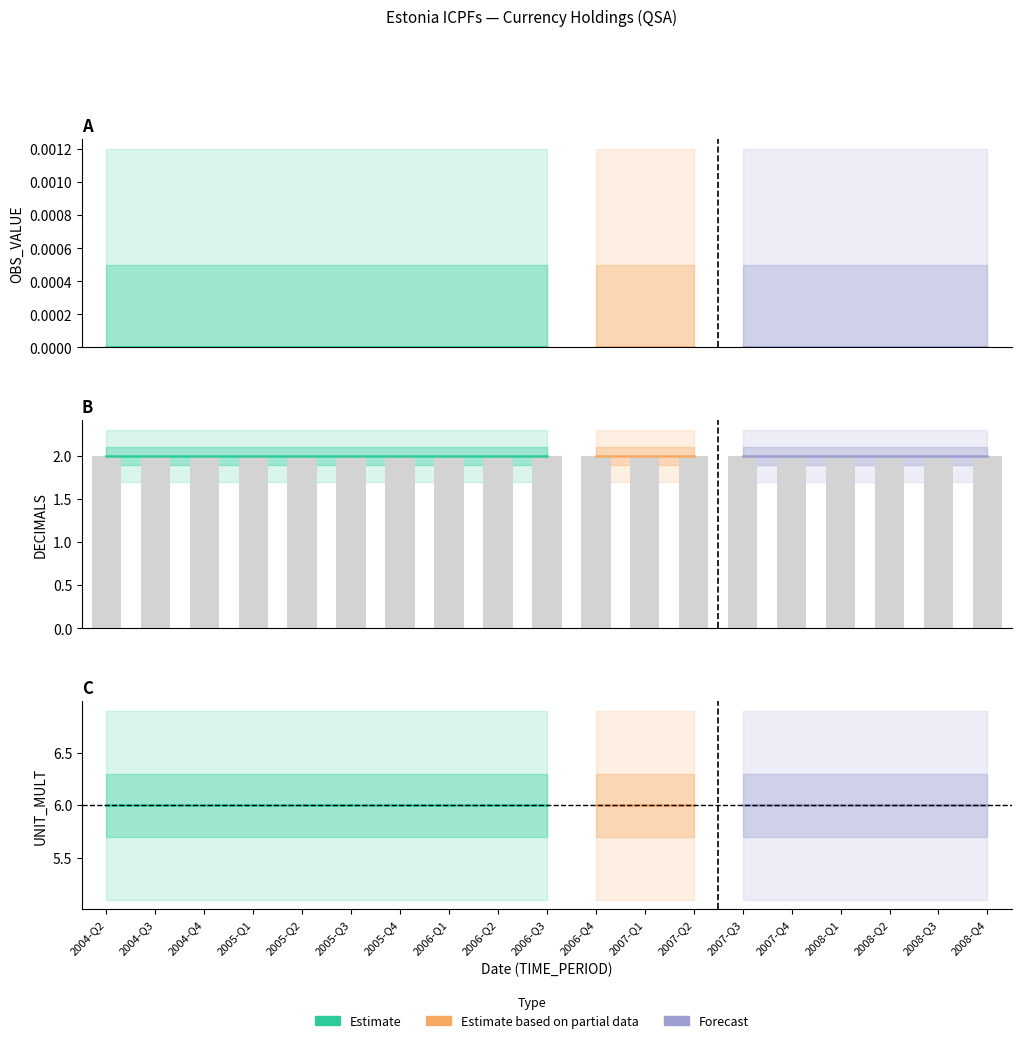

At which label is DECIMALS closest to 2?

2004-Q2